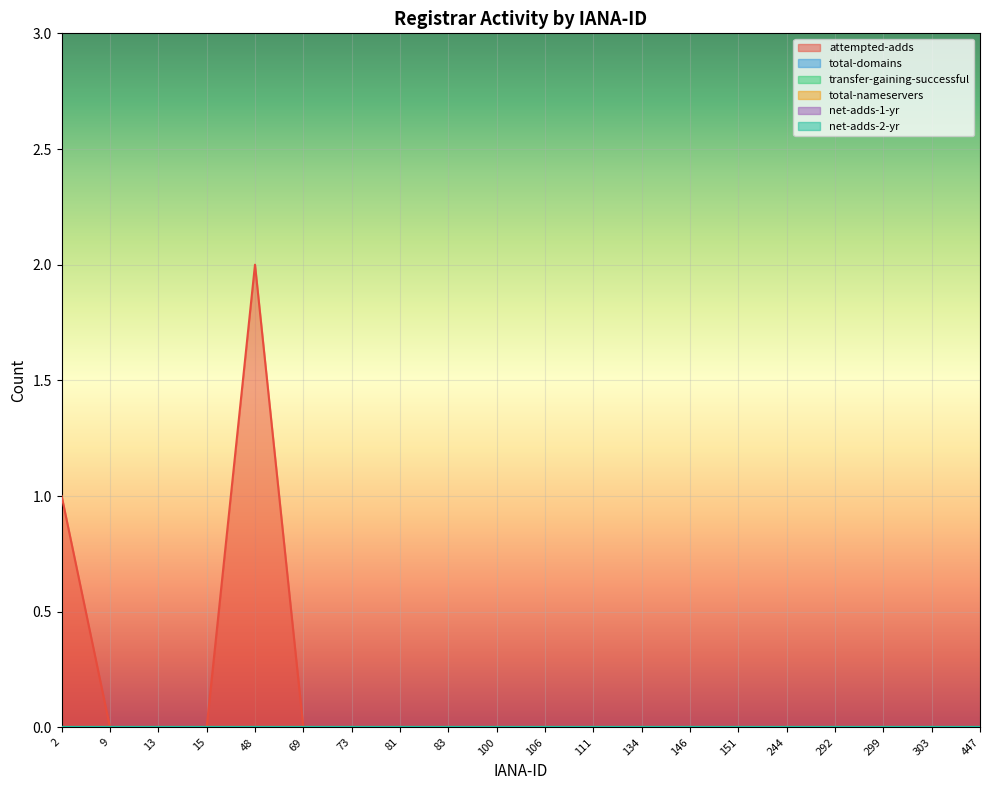

Which series has the widest spread of values?

attempted-adds